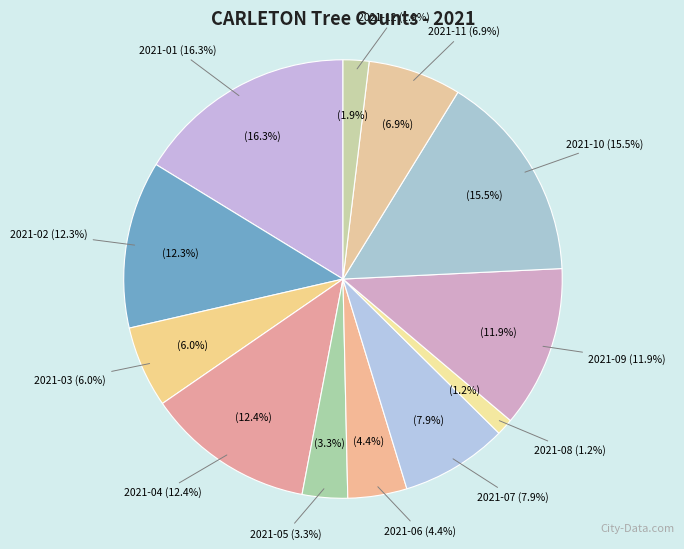

The 2021-01 slice represents 29% of the pie. True or false?

False